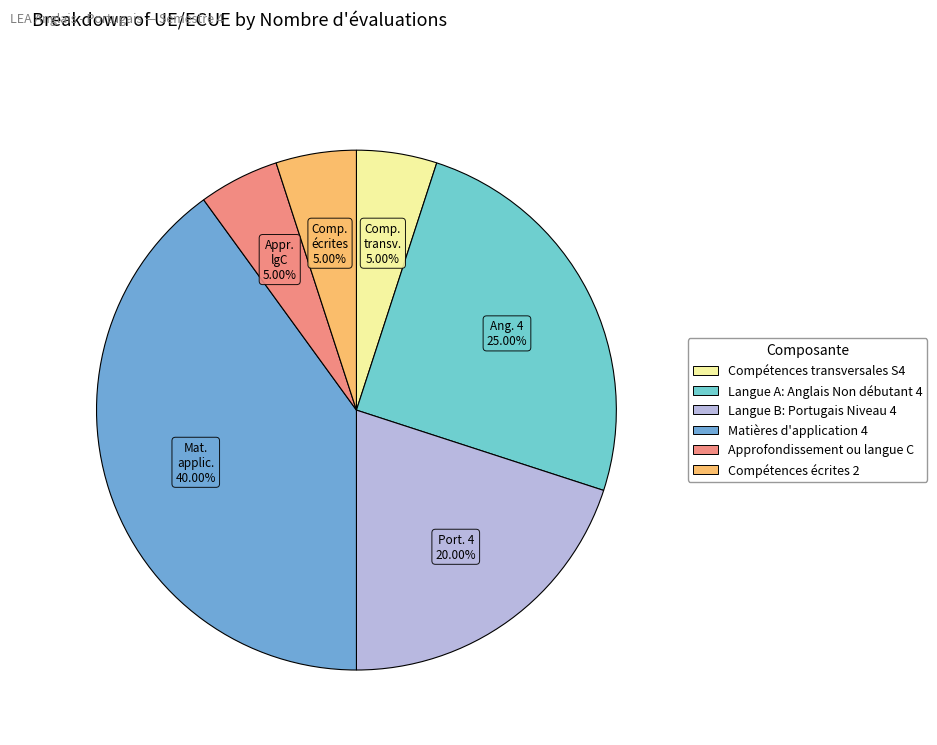

How many slices are in this pie chart?

6